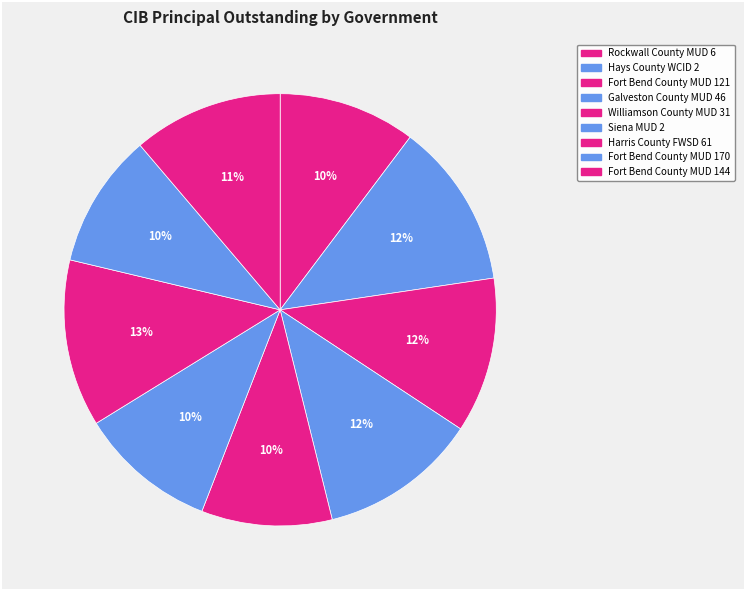

How many slices are in this pie chart?

9